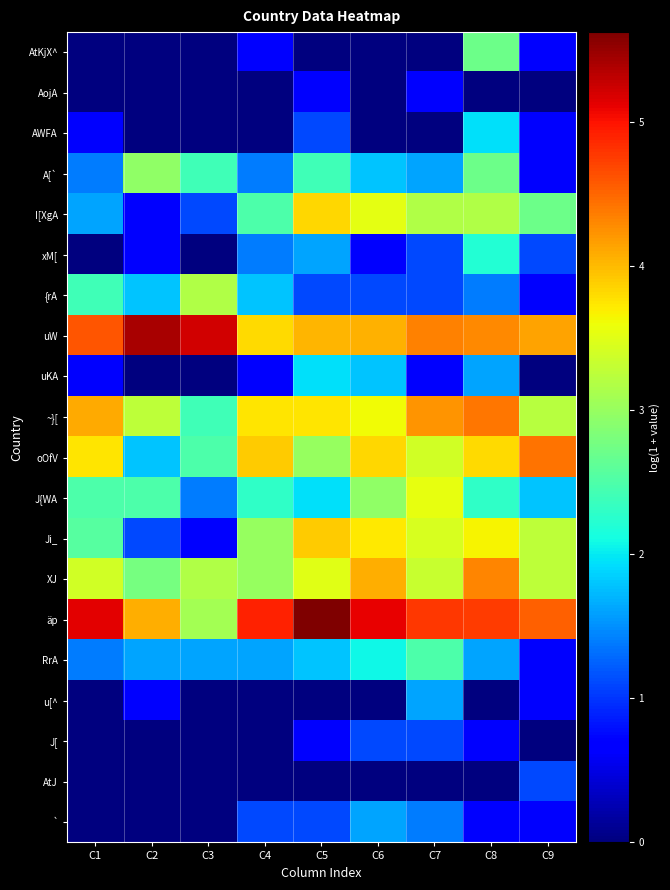

What is the difference between the highest and lowest values at C9?

4.5